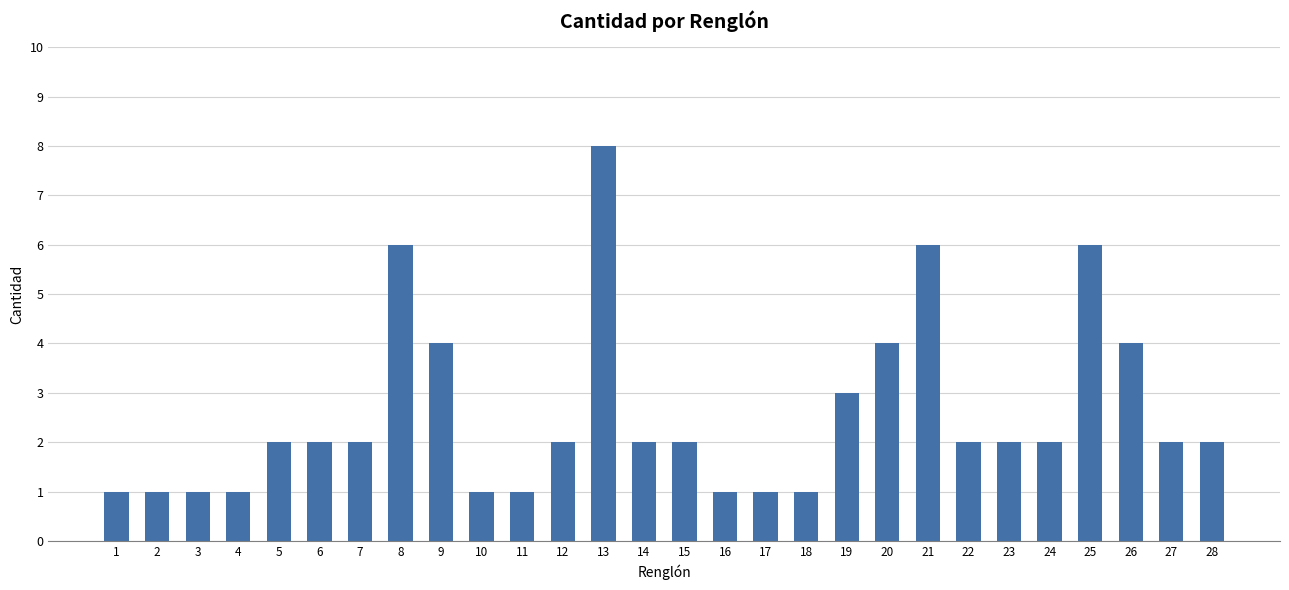

What is the minimum value shown in the chart?

1